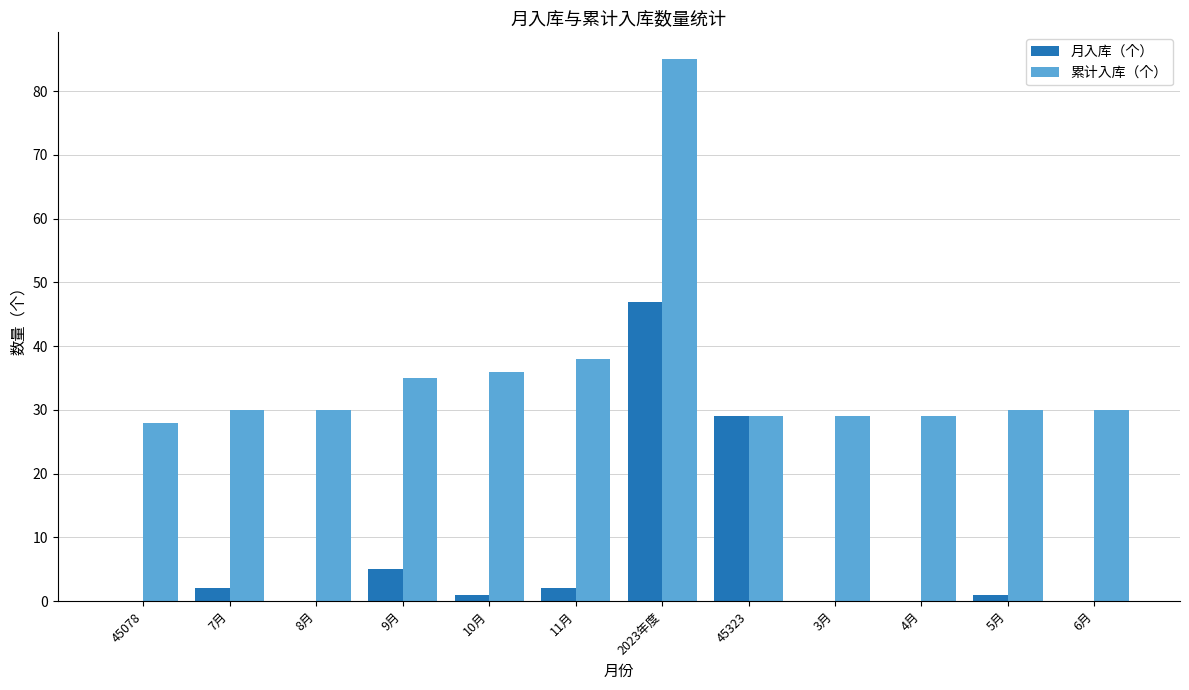

At which label does 月入库（个） reach its peak?

2023年度